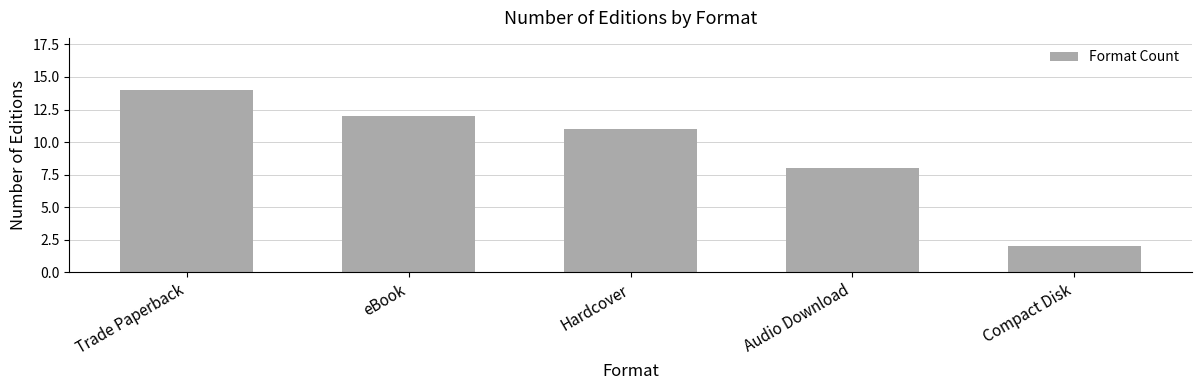

Reading left to right, what are all the values shown in this chart?

Trade Paperback=14	eBook=12	Hardcover=11	Audio Download=8	Compact Disk=2